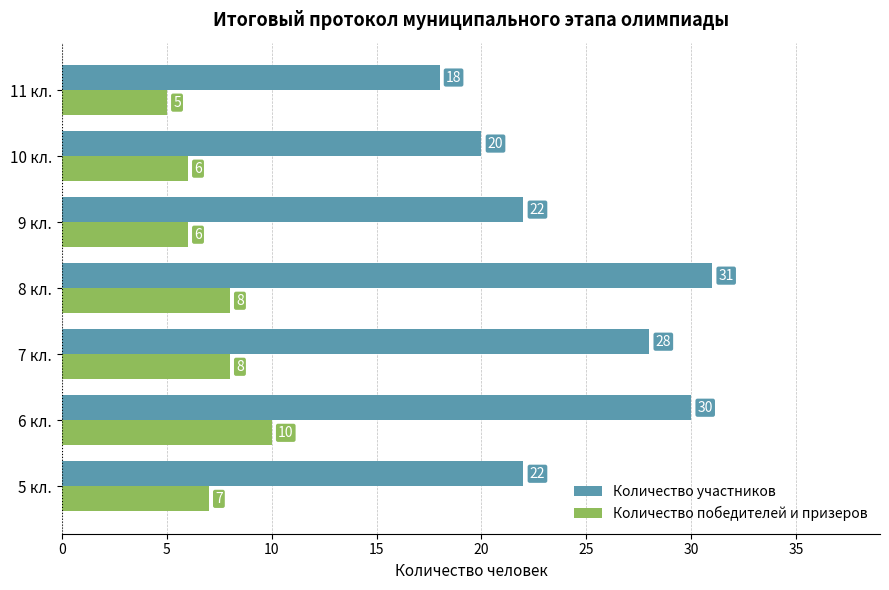

How many values in the Количество участников series are below 22?

2